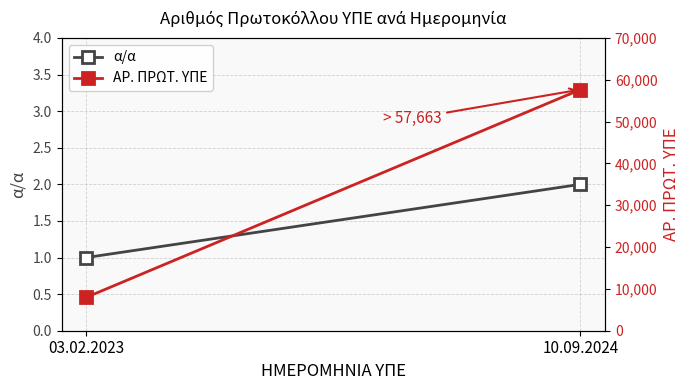

What is the sum of all α/α values?

3